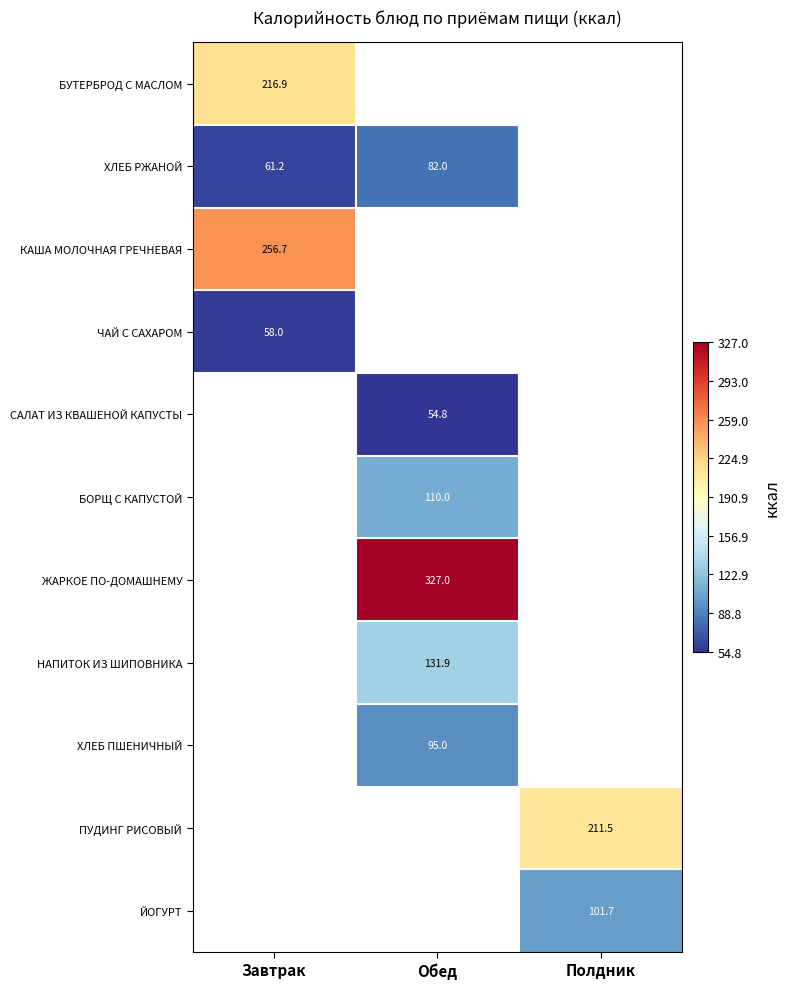

Is the value of ПУДИНГ РИСОВЫЙ at Завтрак greater than the value of НАПИТОК ИЗ ШИПОВНИКА at Полдник?

No